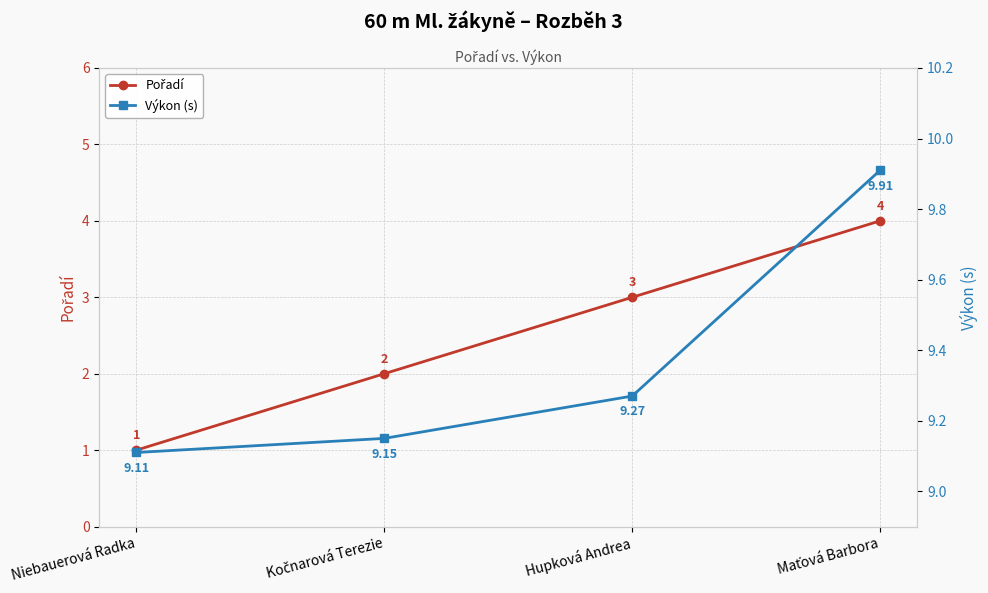

True or false: Výkon (s) and Pořadí intersect in this chart.

False